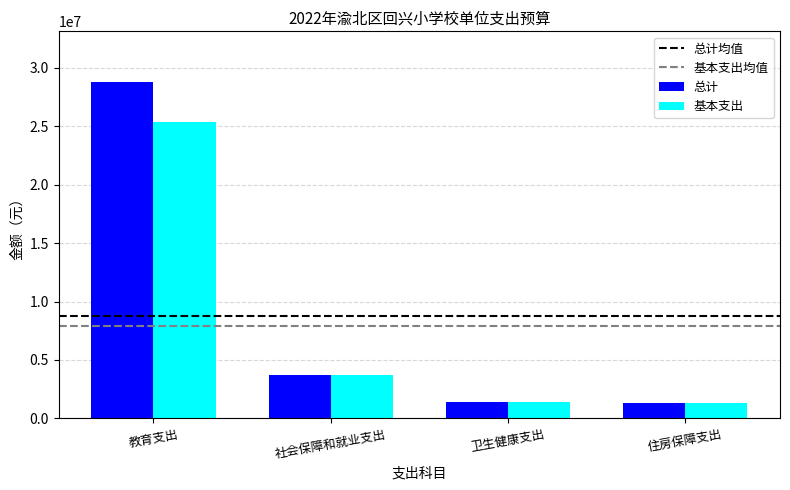

What is the value of the 基本支出 bar at the 3rd from the left?

1408662.4